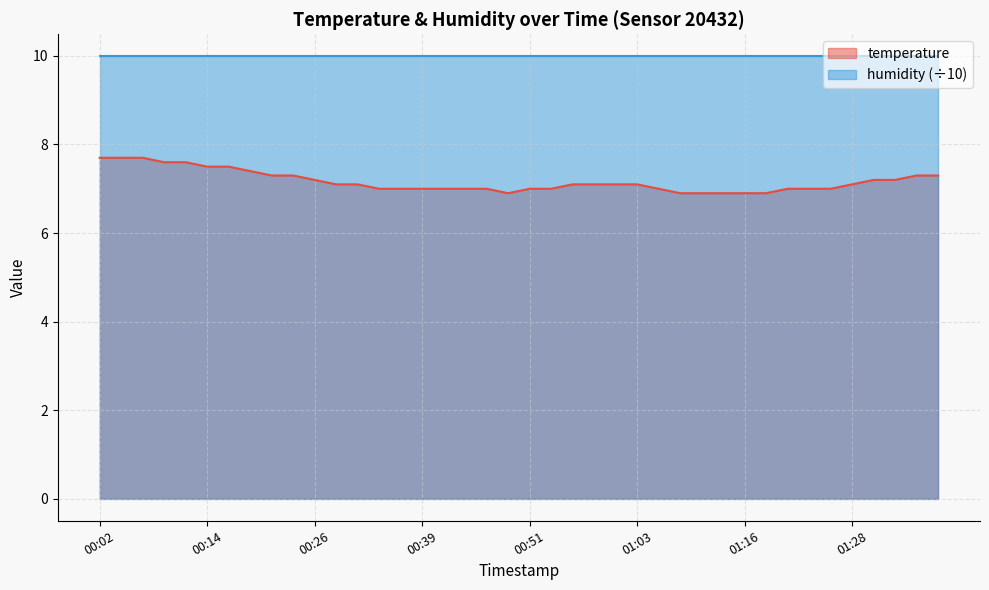

What is the value of the 5th point from the left?

7.6